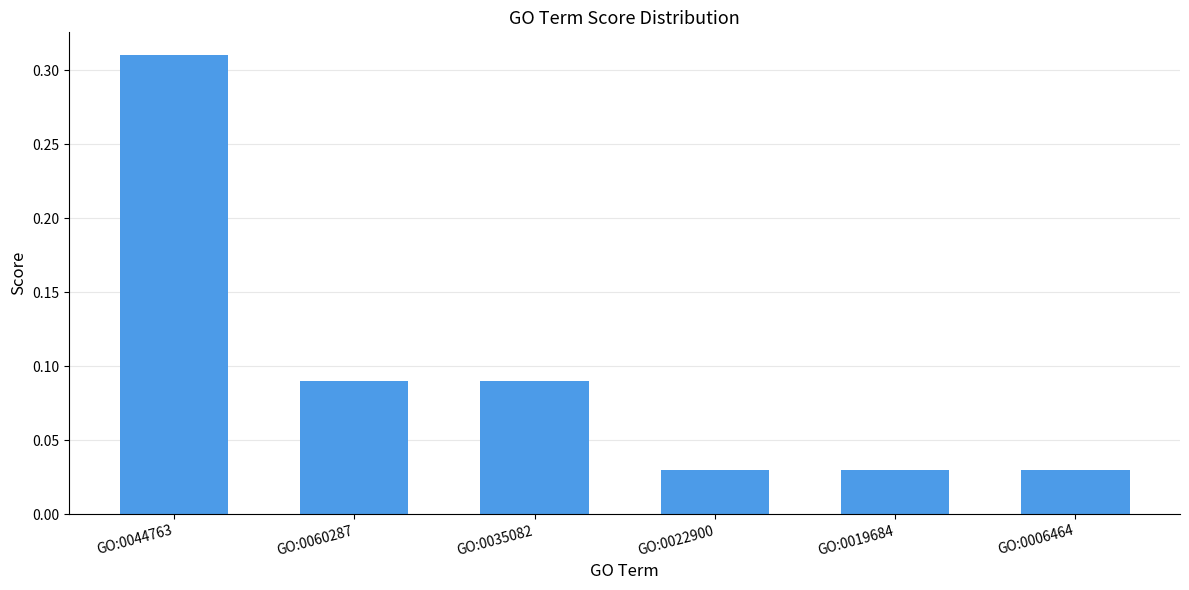

What position from the left is GO:0060287?

2